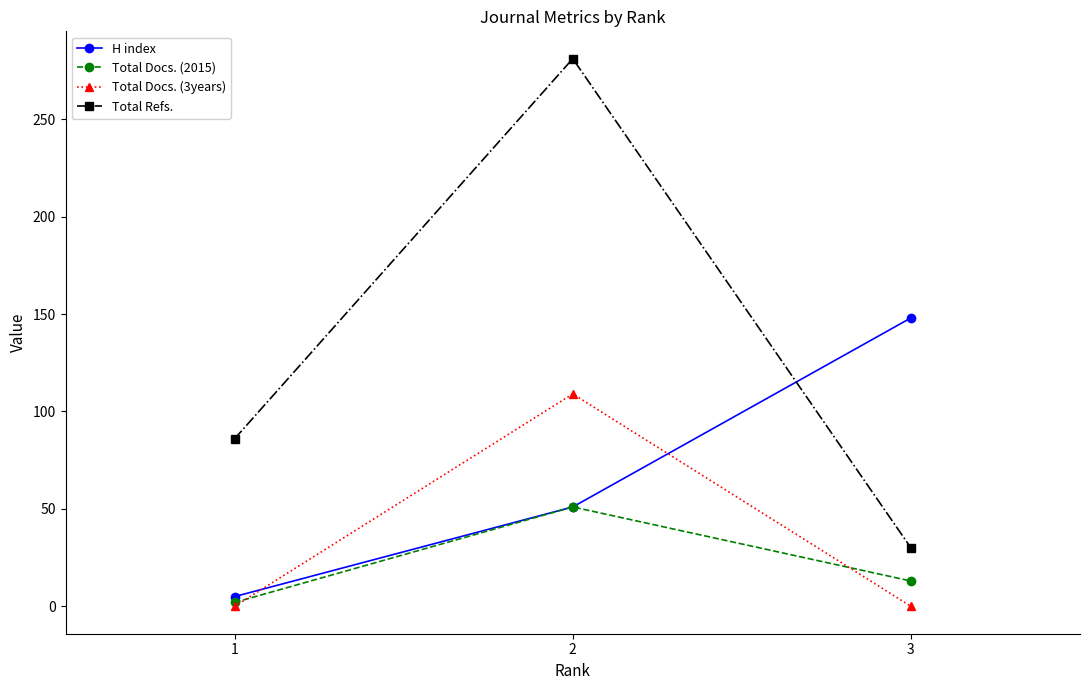

The value of Total Docs. (3years) at 1 is 0. True or false?

True